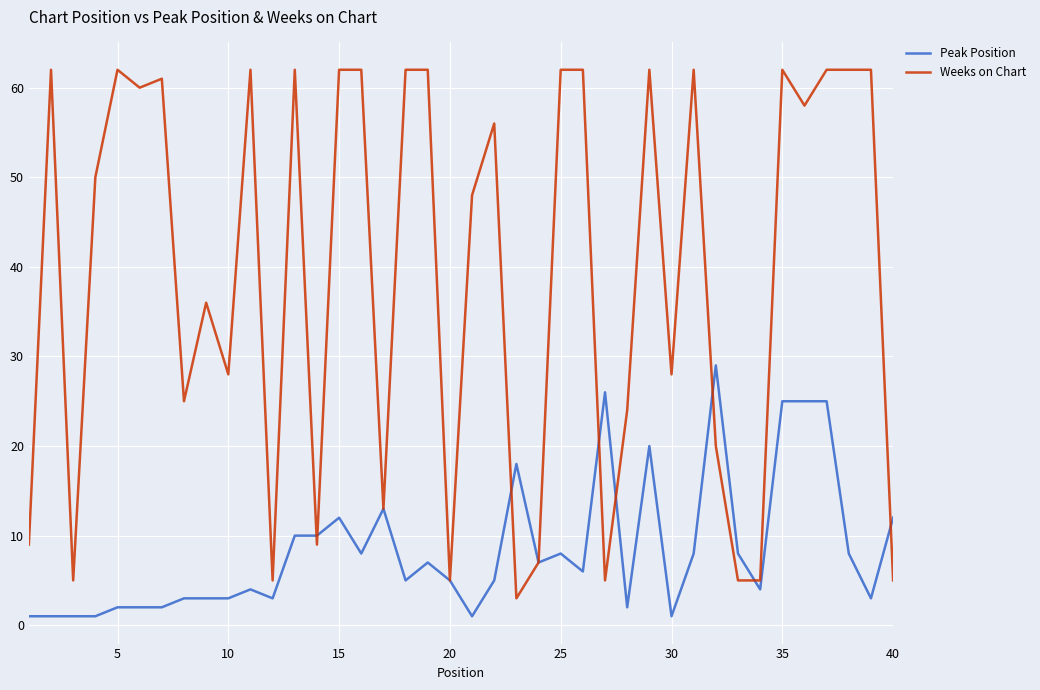

Which series has the widest spread of values?

Weeks on Chart